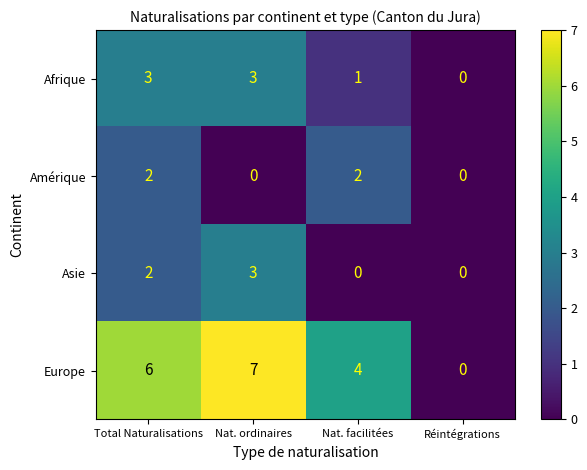

Which series has the largest range (max minus min)?

Europe